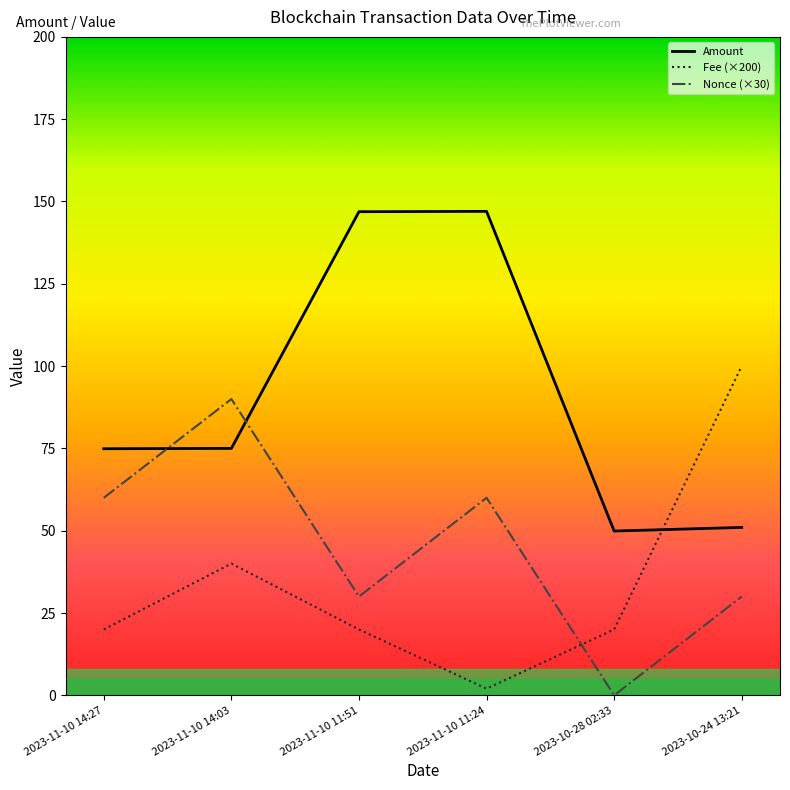

What is the spread (max minus min) of values at 2023-11-10 14:03?

50.0